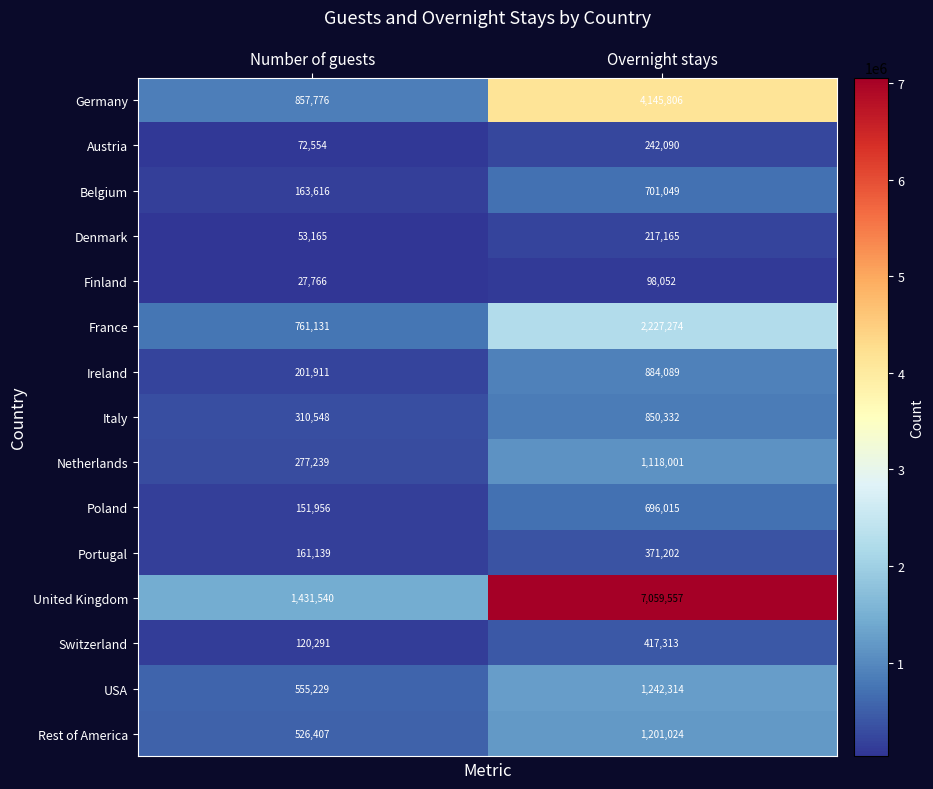

Reading left to right, list all the values displayed in this chart.

Germany: 857776	4145806
Austria: 72554	242090
Belgium: 163616	701049
Denmark: 53165	217165
Finland: 27766	98052
France: 761131	2227274
Ireland: 201911	884089
Italy: 310548	850332
Netherlands: 277239	1118001
Poland: 151956	696015
Portugal: 161139	371202
United Kingdom: 1431540	7059557
Switzerland: 120291	417313
USA: 555229	1242314
Rest of America: 526407	1201024